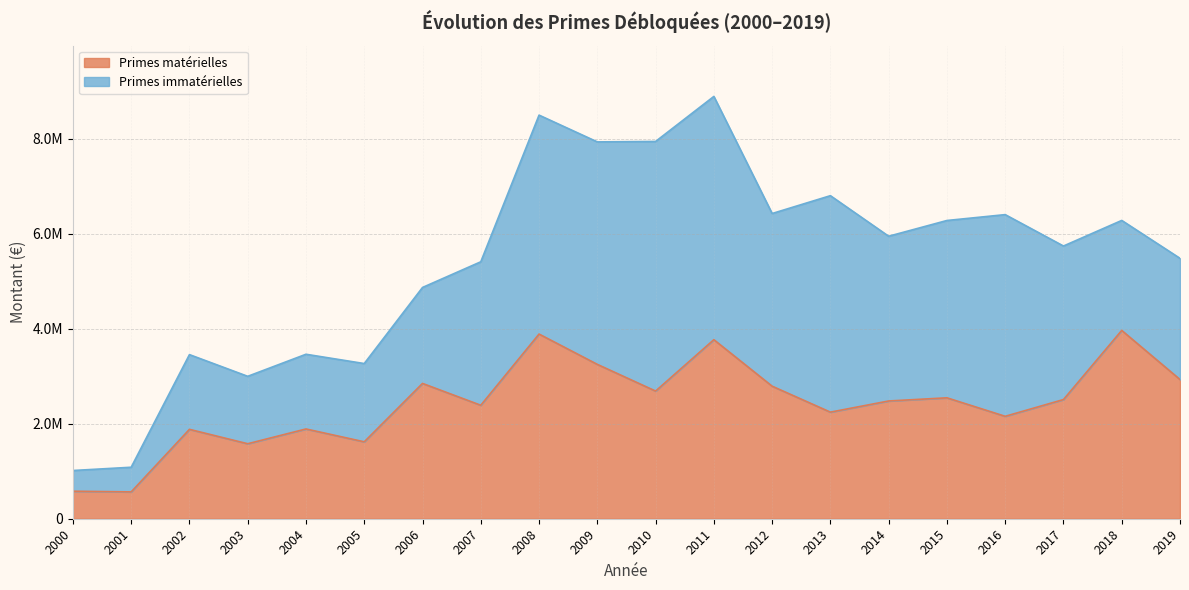

Where is the data nearest to the value 2266223?

2013